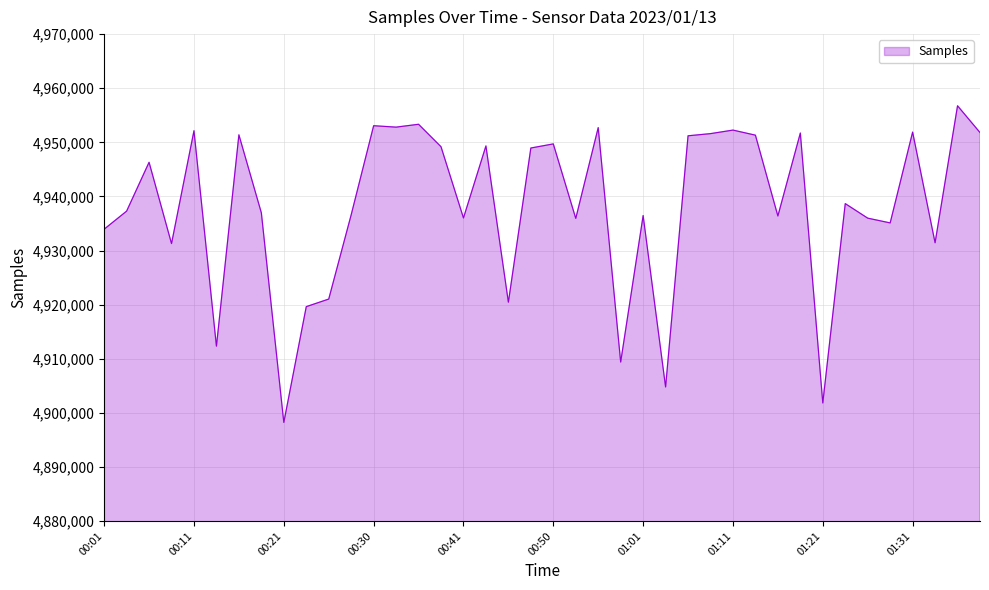

What is the value of the 3rd point from the left?

4946313